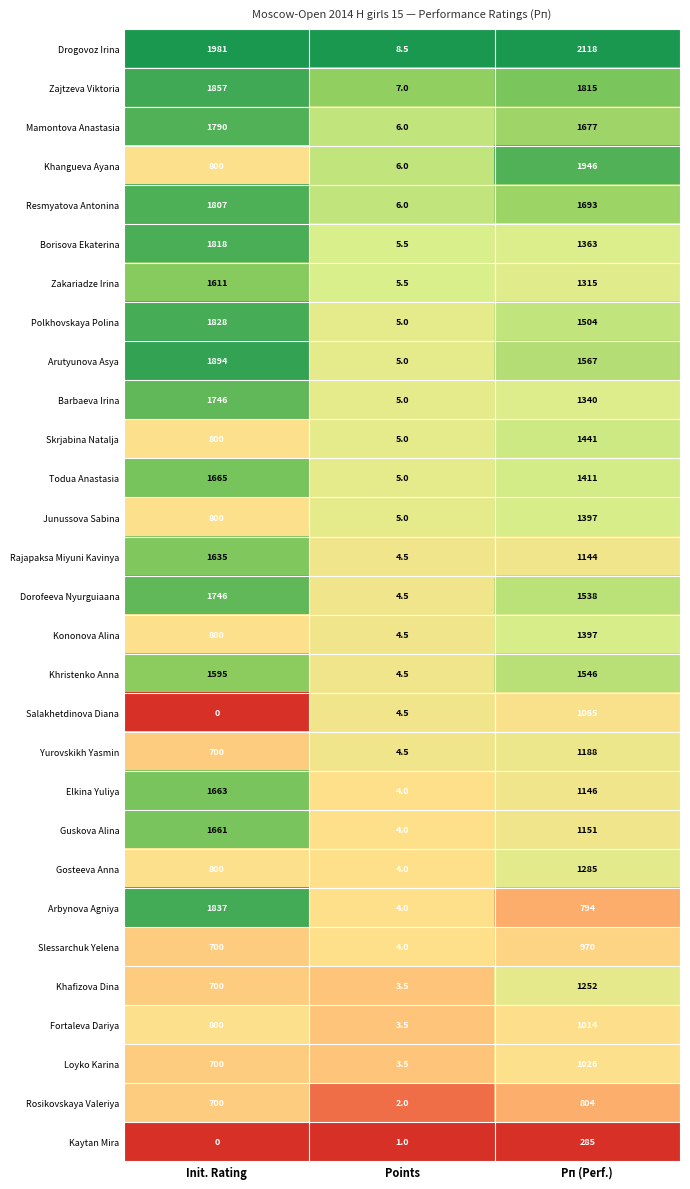

Is it true that Resmyatova Antonina equals 1137.8 at Init. Rating?

False